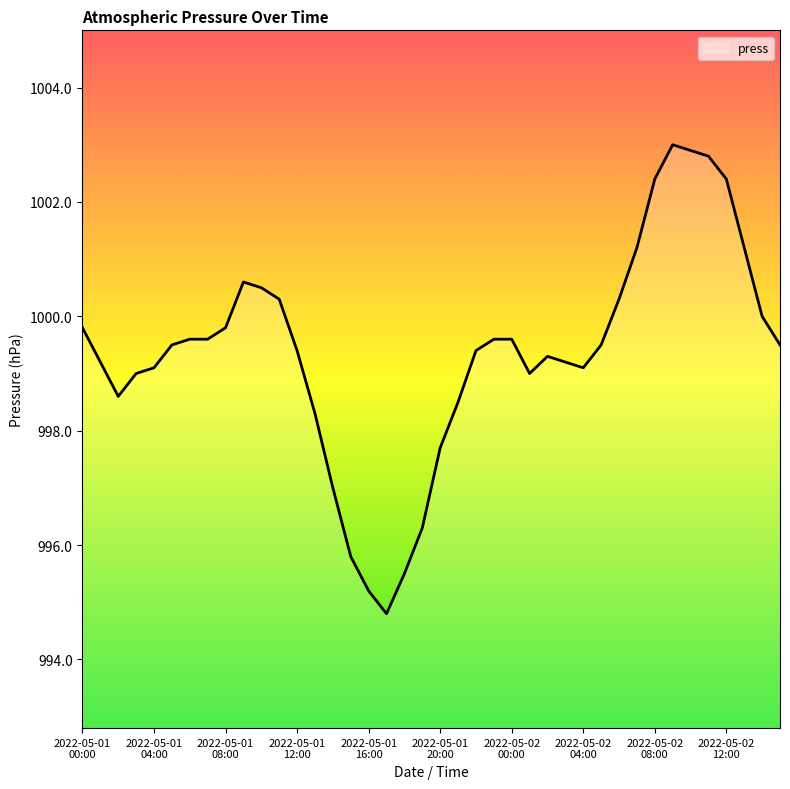

What is the difference between the maximum and minimum values?

8.2